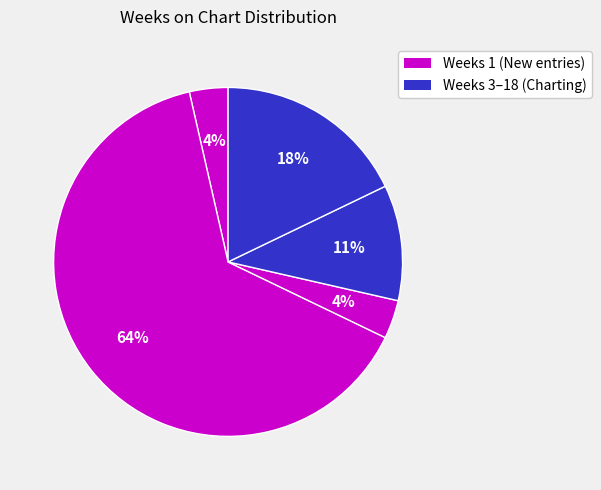

How many slices are in this pie chart?

5